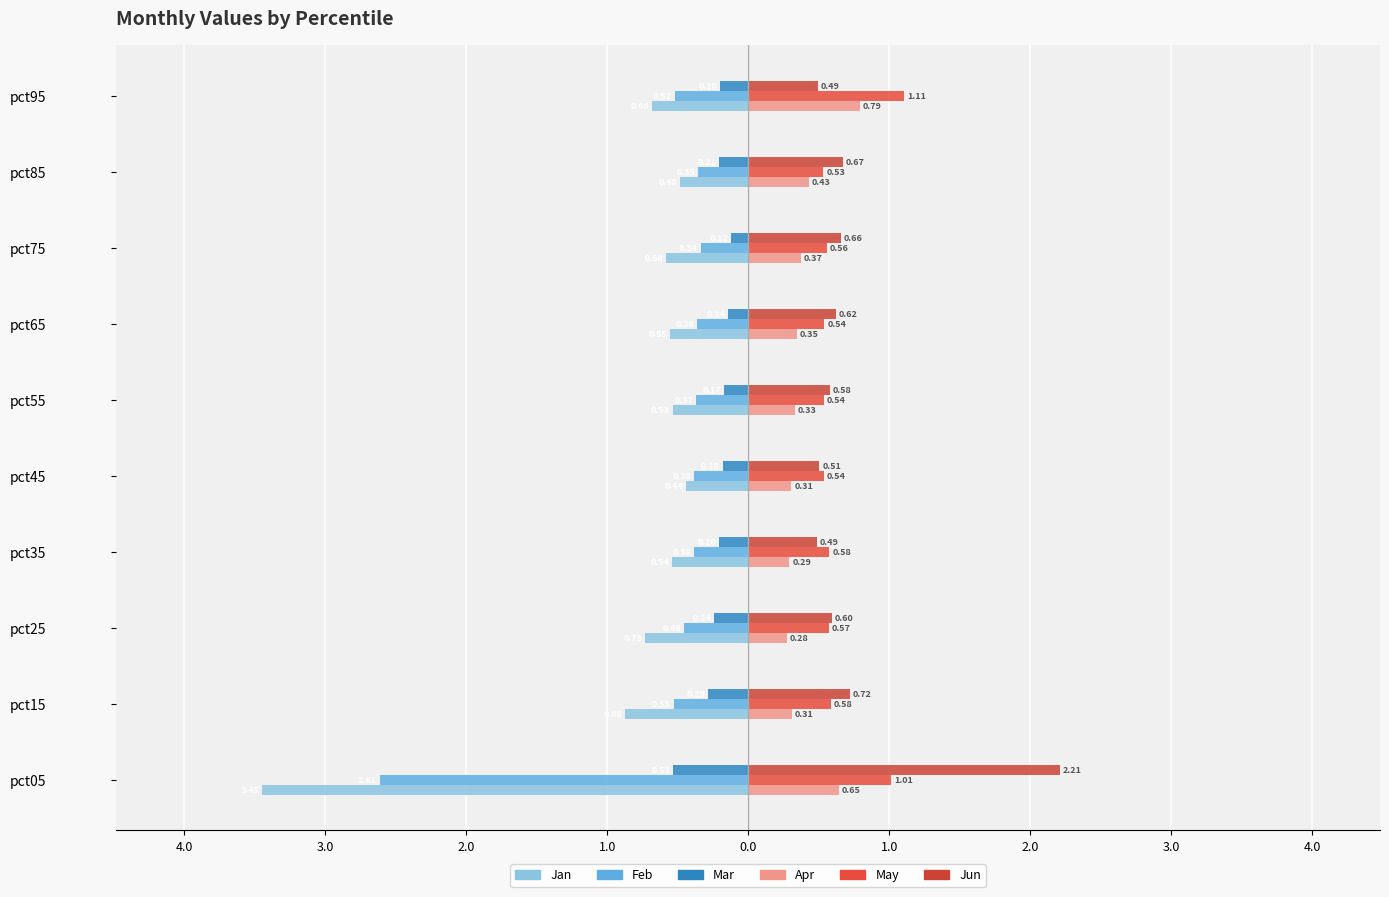

Reading right to left, transcribe all the data shown in this chart.

Jan: -0.7	-0.5	-0.6	-0.6	-0.5	-0.4	-0.5	-0.7	-0.9	-3.4
Feb: -0.5	-0.4	-0.3	-0.4	-0.4	-0.4	-0.4	-0.5	-0.5	-2.6
Mar: -0.2	-0.2	-0.1	-0.1	-0.2	-0.2	-0.2	-0.2	-0.3	-0.5
Apr: 0.8	0.4	0.4	0.3	0.3	0.3	0.3	0.3	0.3	0.6
May: 1.1	0.5	0.6	0.5	0.5	0.5	0.6	0.6	0.6	1.0
Jun: 0.5	0.7	0.7	0.6	0.6	0.5	0.5	0.6	0.7	2.2